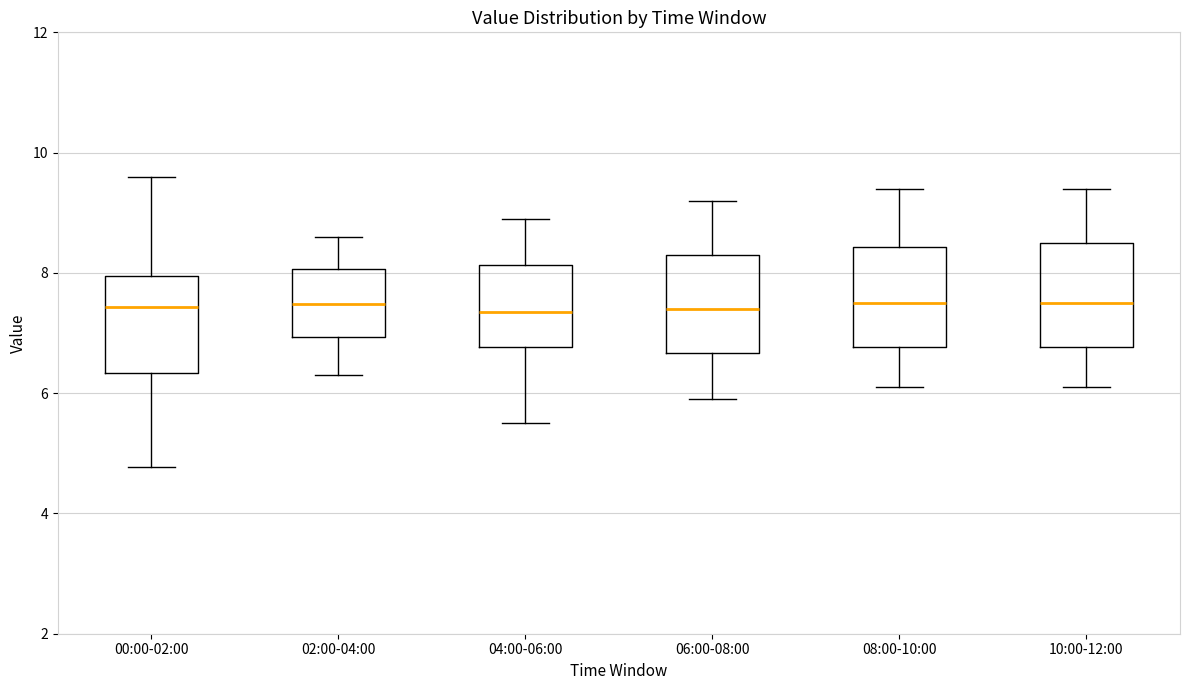

Reading left to right, transcribe this box plot: for each box, give where its median line is, the range the box spans, and where its two whiskers end, as read against the y-axis. The values are not printed on the chart, so give them approximately, as read against the axis.

00:00-02:00: median 7.4, box 6.4 to 8.0, whiskers 4.8 to 9.6
02:00-04:00: median 7.4, box 7.0 to 8.0, whiskers 6.4 to 8.6
04:00-06:00: median 7.4, box 6.8 to 8.2, whiskers 5.6 to 9.0
06:00-08:00: median 7.4, box 6.6 to 8.4, whiskers 6.0 to 9.2
08:00-10:00: median 7.6, box 6.8 to 8.4, whiskers 6.2 to 9.4
10:00-12:00: median 7.6, box 6.8 to 8.6, whiskers 6.2 to 9.4